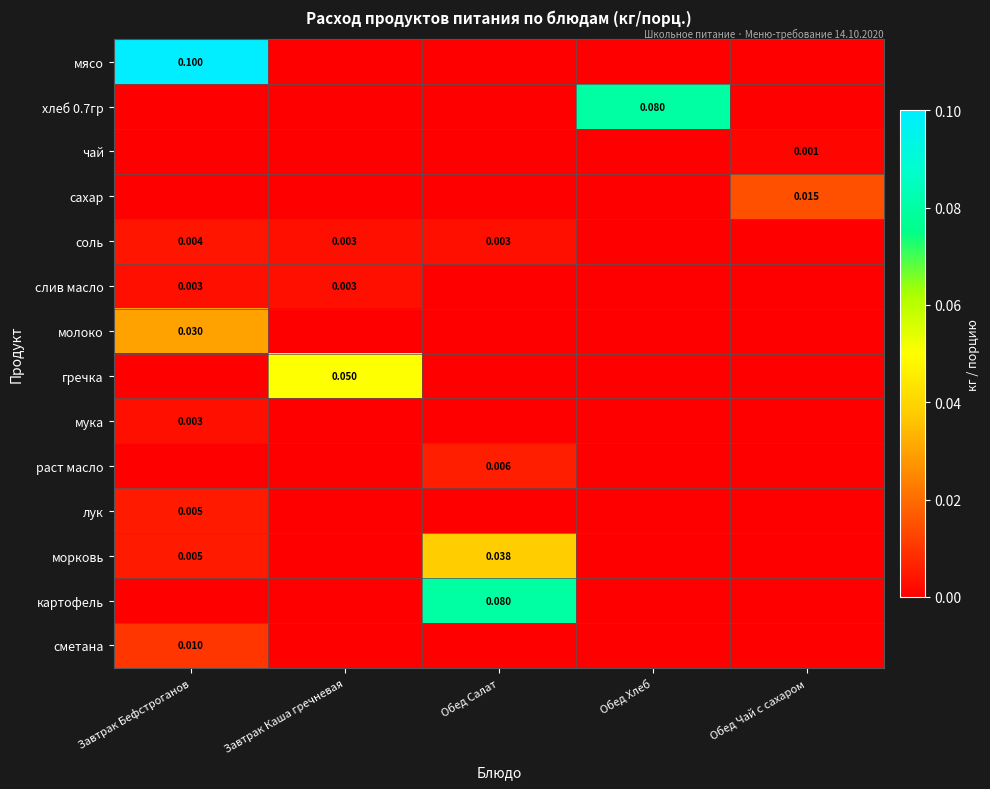

Which series has the largest total across all categories?

мясо